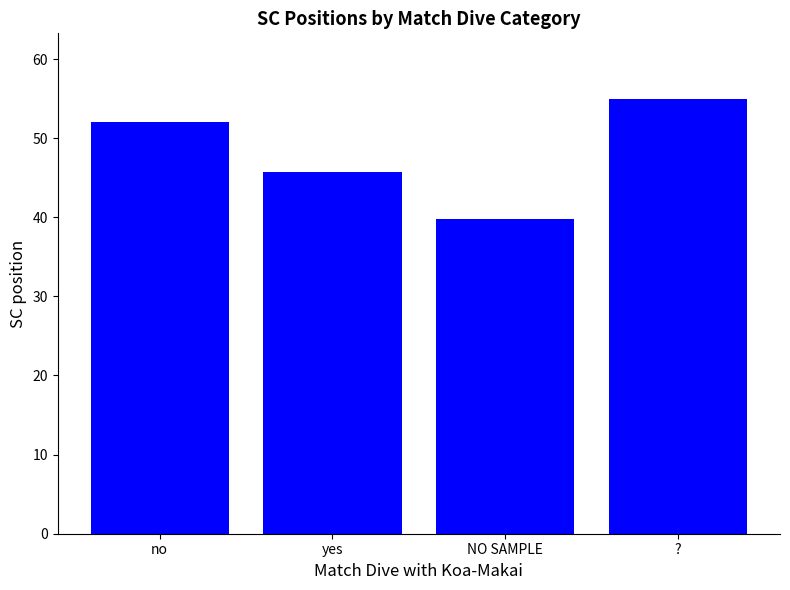

What is the average value?

48.1